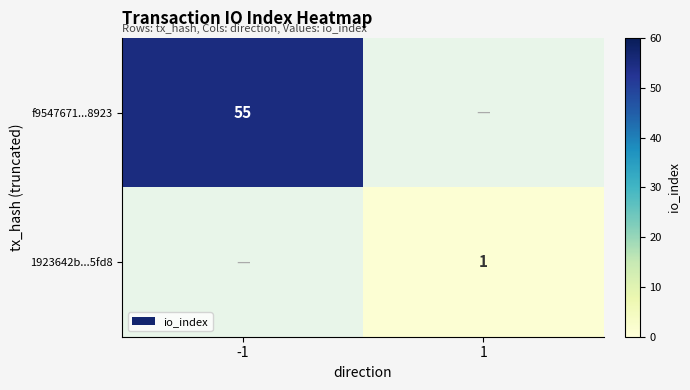

The 1923642b...5fd8 series shows 1 at 1. True or false?

True